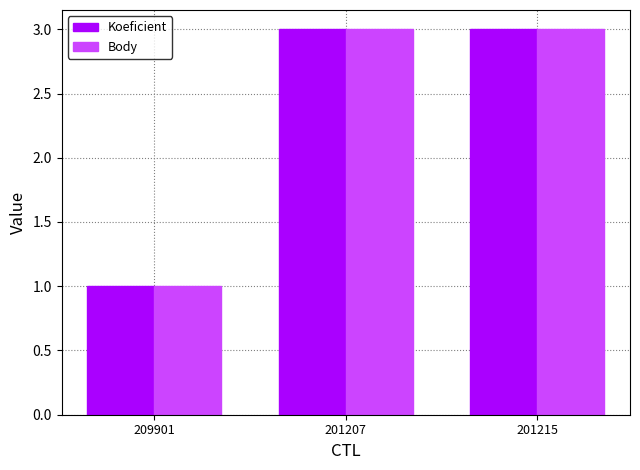

What are all the series names shown in the legend?

Koeficient, Body